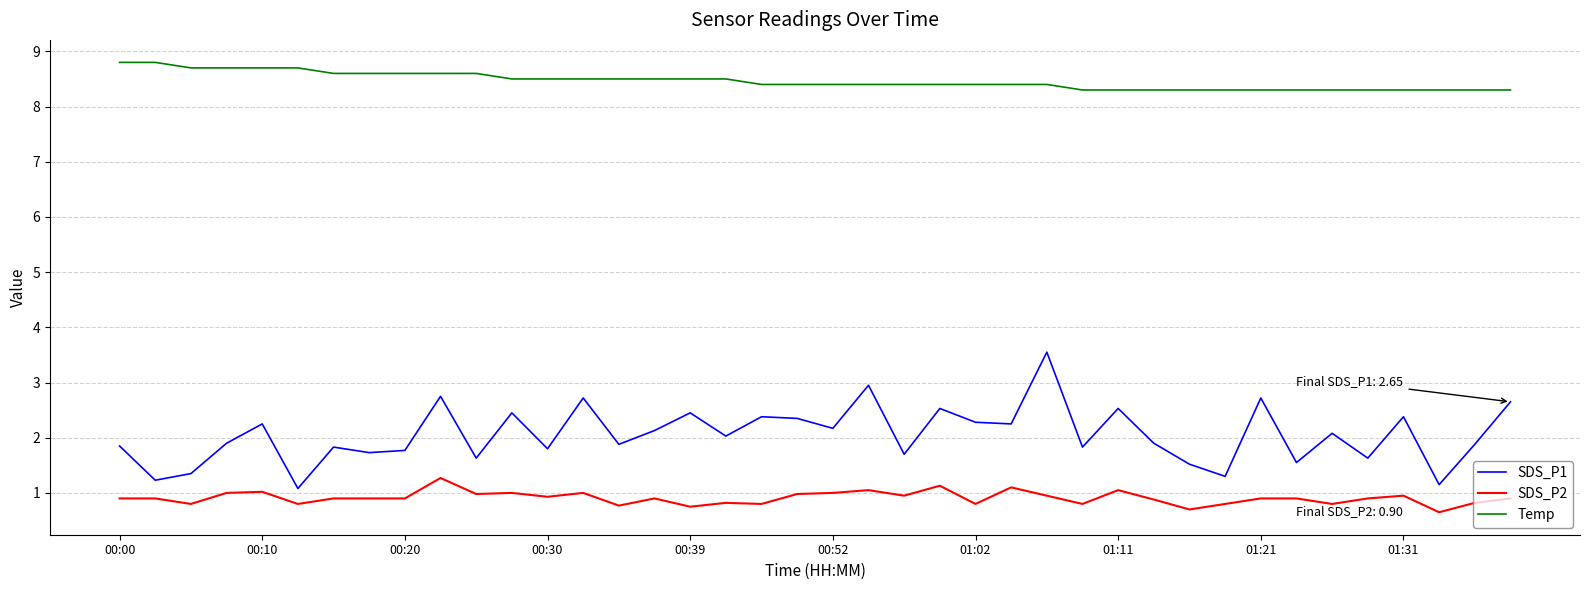

List the series in order of their overall mean, lowest first.

SDS_P2, SDS_P1, Temp